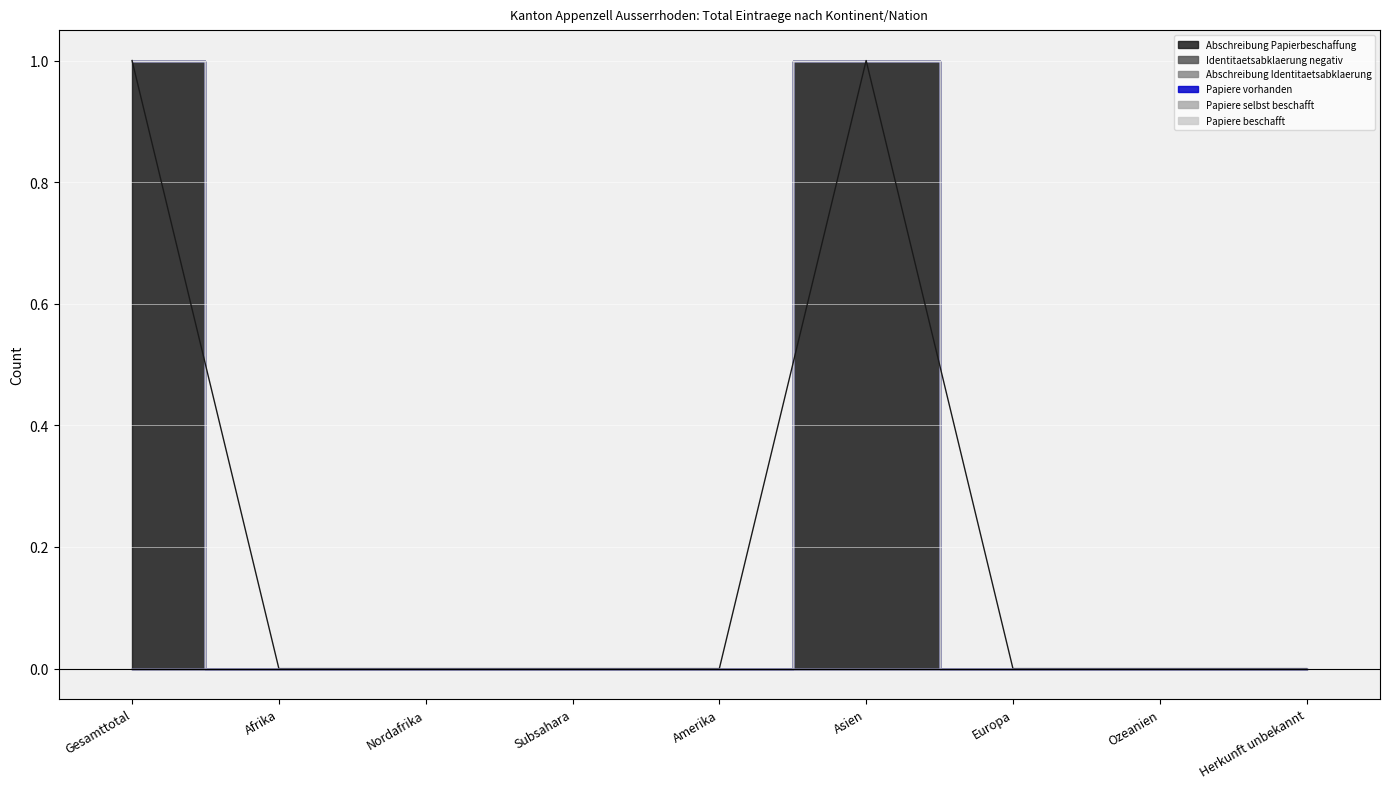

Is the value of Papiere selbst beschafft at Asien greater than the value of Papiere vorhanden at Afrika?

No